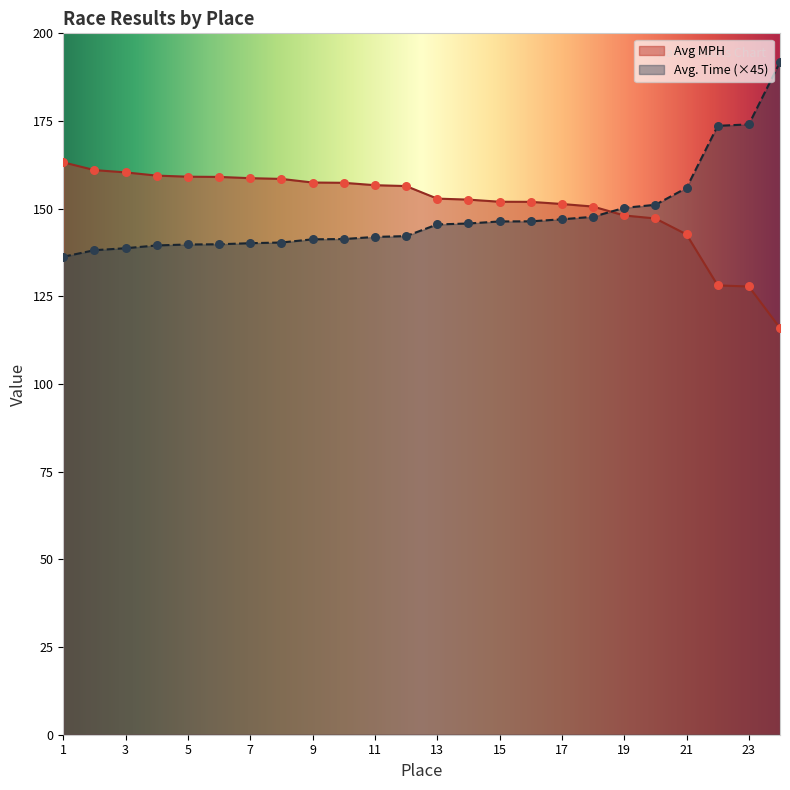

Which series contains the highest Y value?

Avg. Time